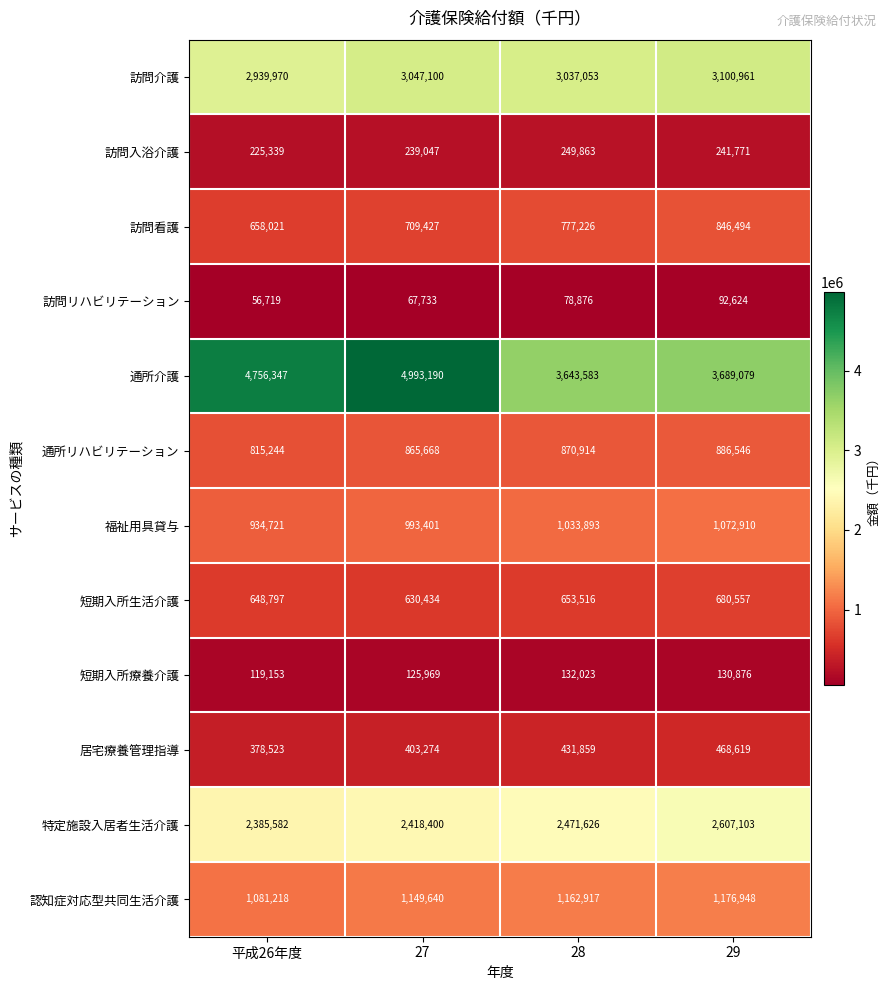

What is the difference between the 特定施設入居者生活介護 values at 29 and 平成26年度?

221521